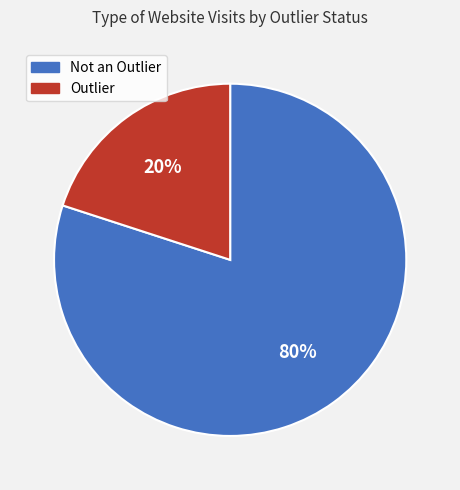

What percentage is the Outlier slice, to the nearest percent?

20%